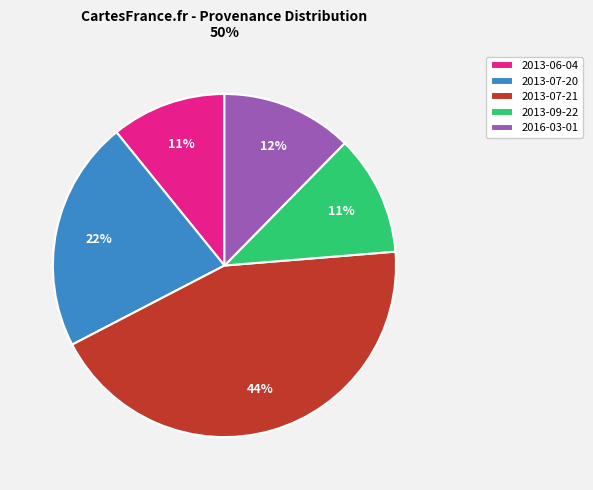

True or false: 2013-06-04 accounts for 11% of the total.

True